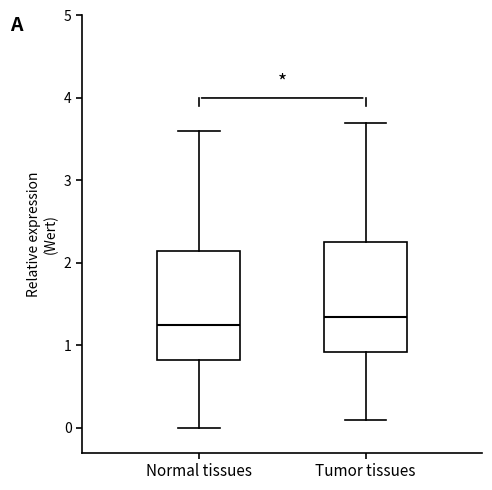

Which box has the lowest median line?

Normal tissues